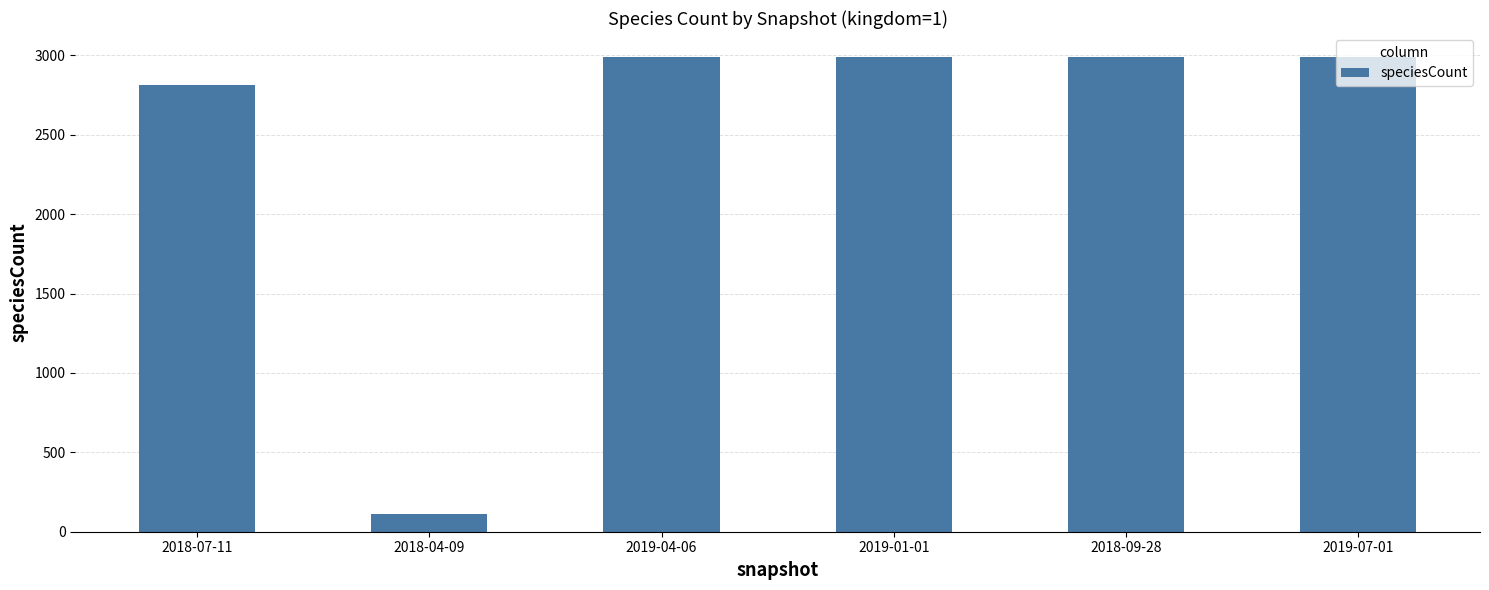

Approximately how many times larger is the value at 2019-07-01 compared to 2018-09-28?

1.0